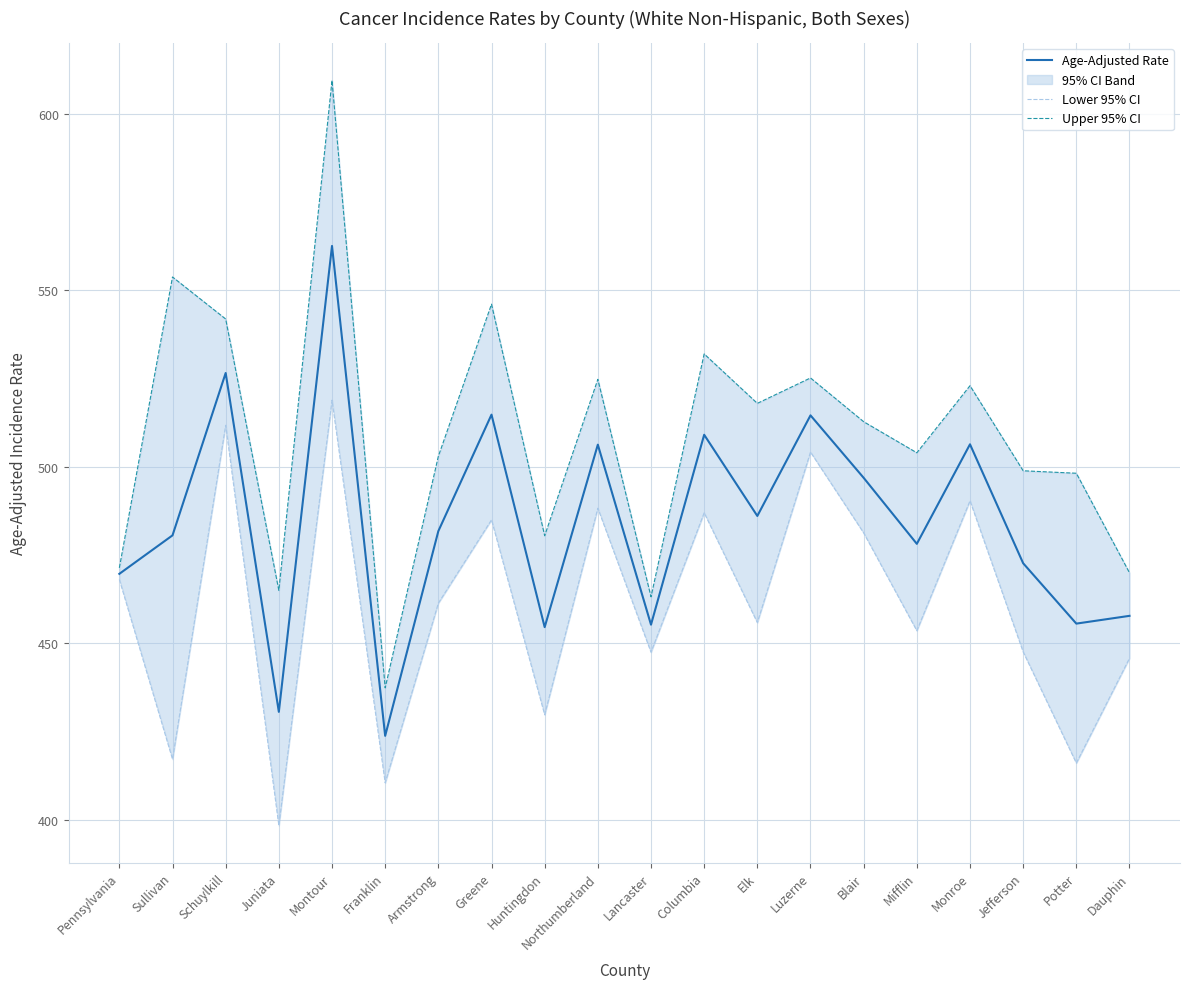

At how many categories does at least one series exceed 501?

12